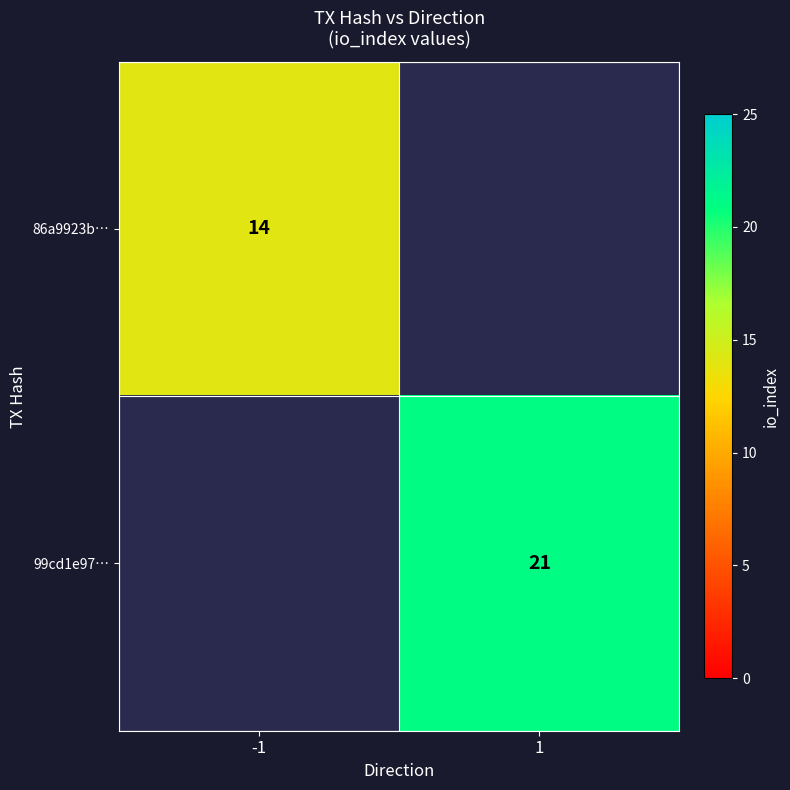

The 99cd1e97… series shows 31 at 1. True or false?

False